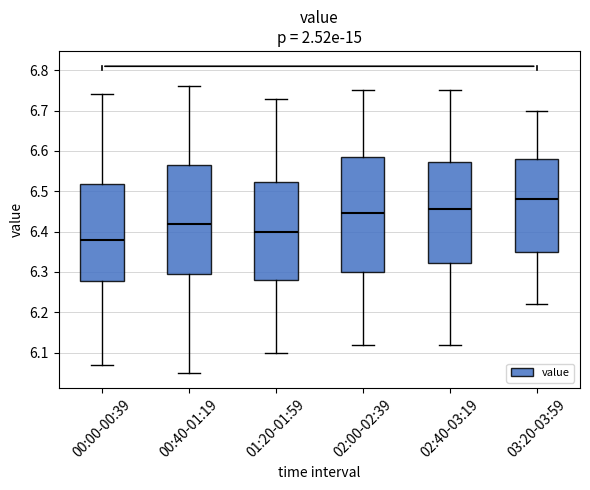

Reading left to right, transcribe this box plot: for each box, give where its median line is, the range the box spans, and where its two whiskers end, as read against the y-axis. The values are not printed on the chart, so give them approximately, as read against the axis.

00:00-00:39: median 6.38, box 6.28 to 6.52, whiskers 6.07 to 6.74
00:40-01:19: median 6.42, box 6.30 to 6.57, whiskers 6.05 to 6.76
01:20-01:59: median 6.40, box 6.28 to 6.52, whiskers 6.10 to 6.73
02:00-02:39: median 6.45, box 6.30 to 6.59, whiskers 6.12 to 6.75
02:40-03:19: median 6.46, box 6.32 to 6.57, whiskers 6.12 to 6.75
03:20-03:59: median 6.48, box 6.35 to 6.58, whiskers 6.22 to 6.70